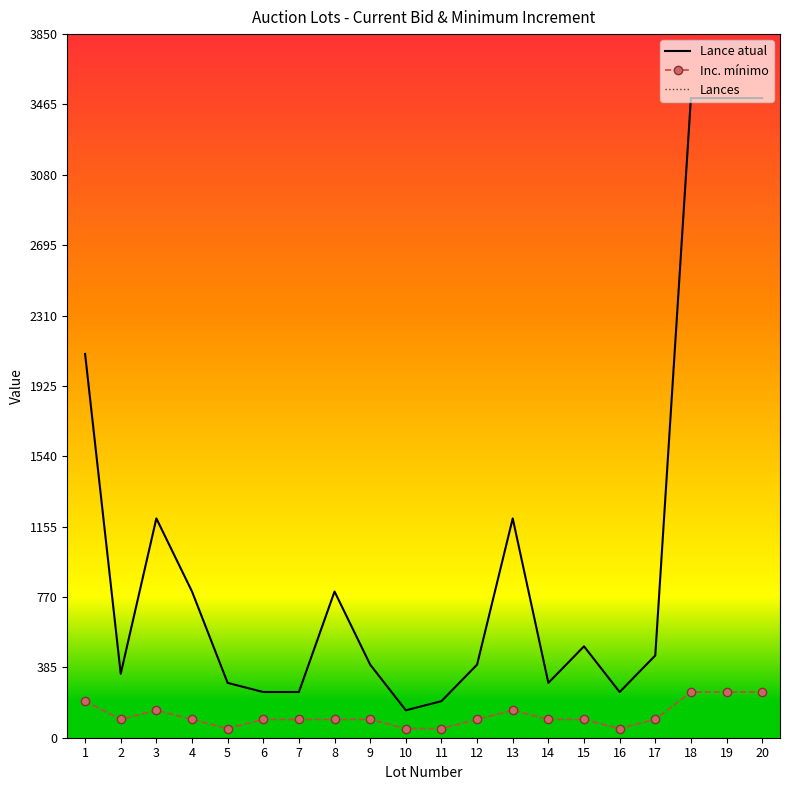

Which series has the largest total across all categories?

Lance atual